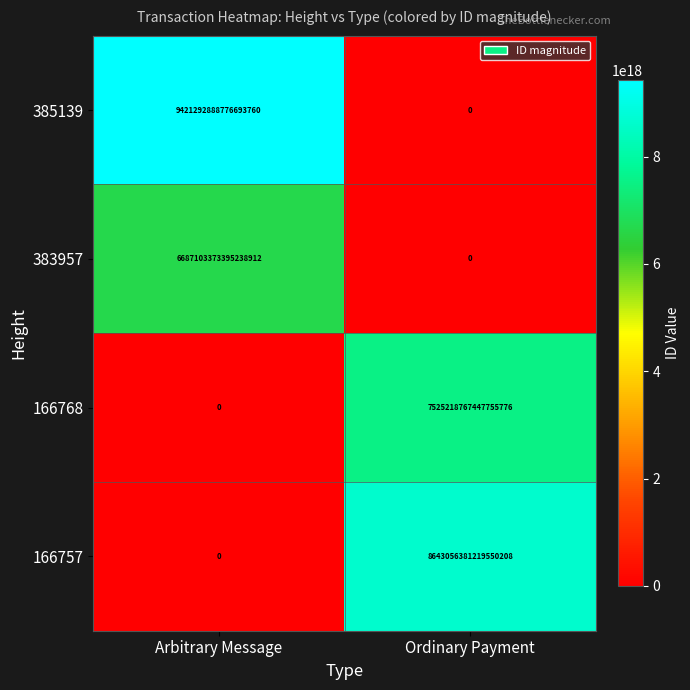

Which category has the highest value across all series?

Arbitrary Message